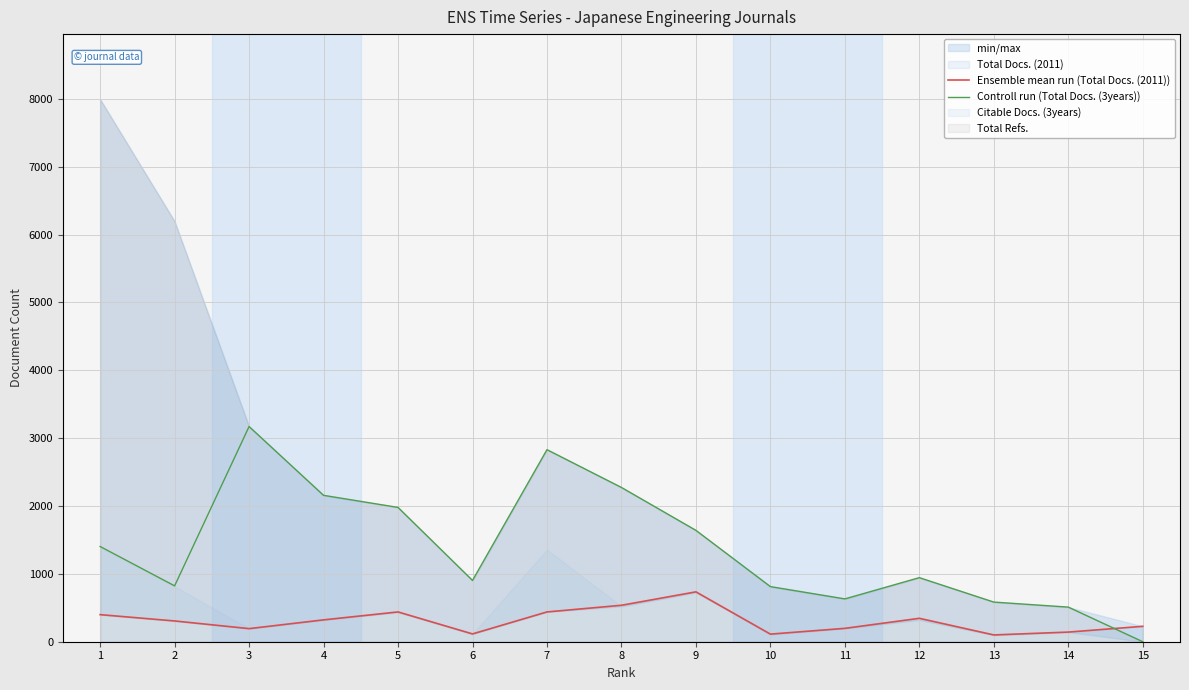

Between 8 and 12, which series saw the biggest shift?

Controll run (Total Docs. (3years))